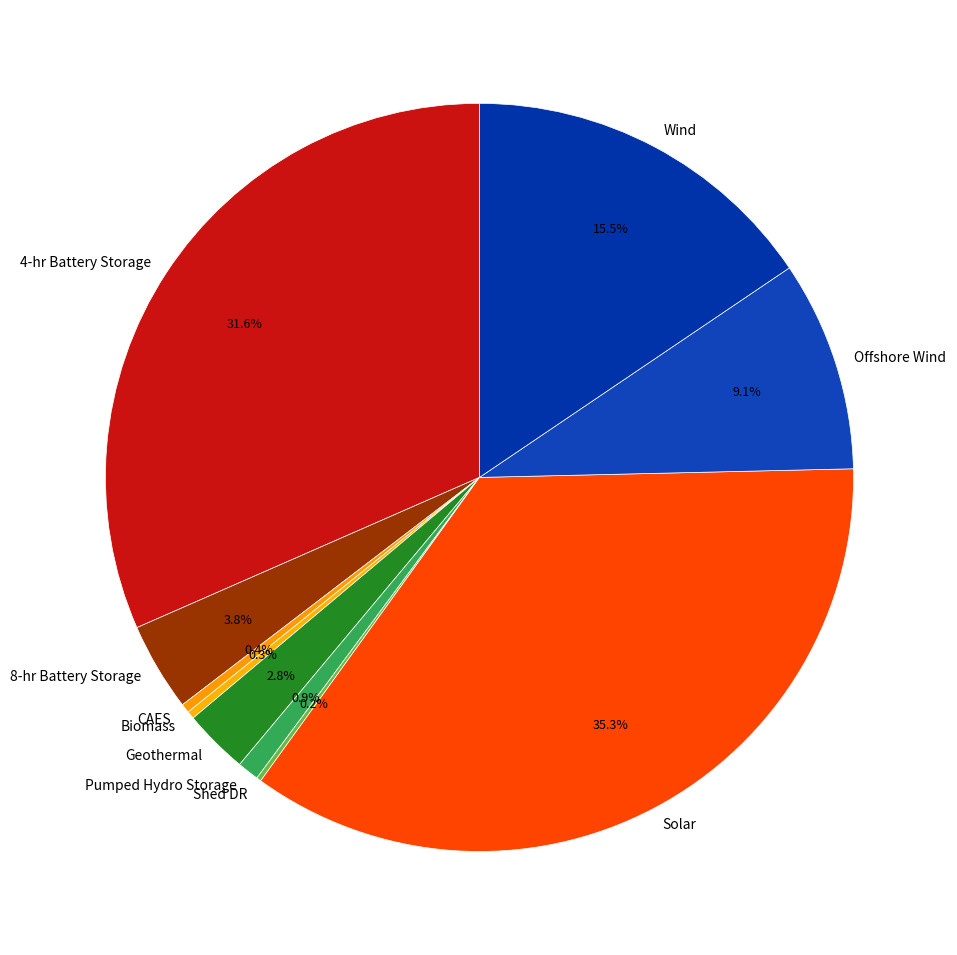

The Solar slice represents 35% of the pie. True or false?

True